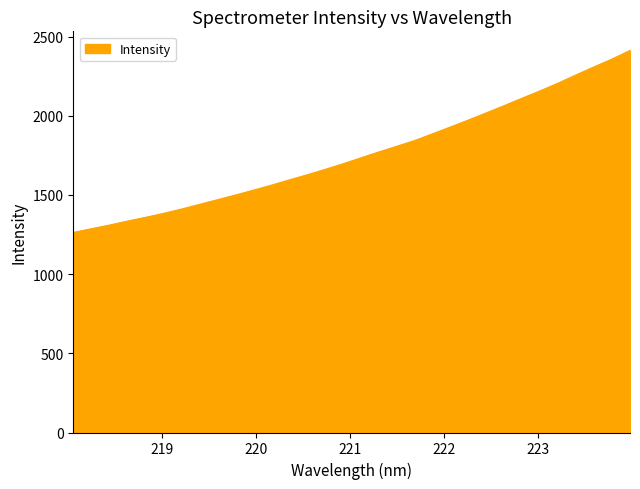

What is the difference between the maximum and minimum values?

1149.5